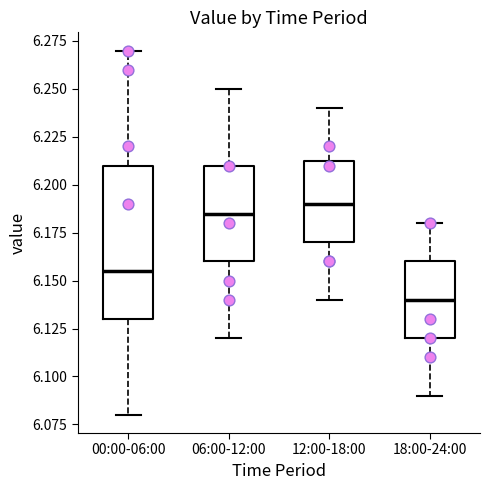

Which box is the tallest, from its lower edge to its upper edge?

00:00-06:00